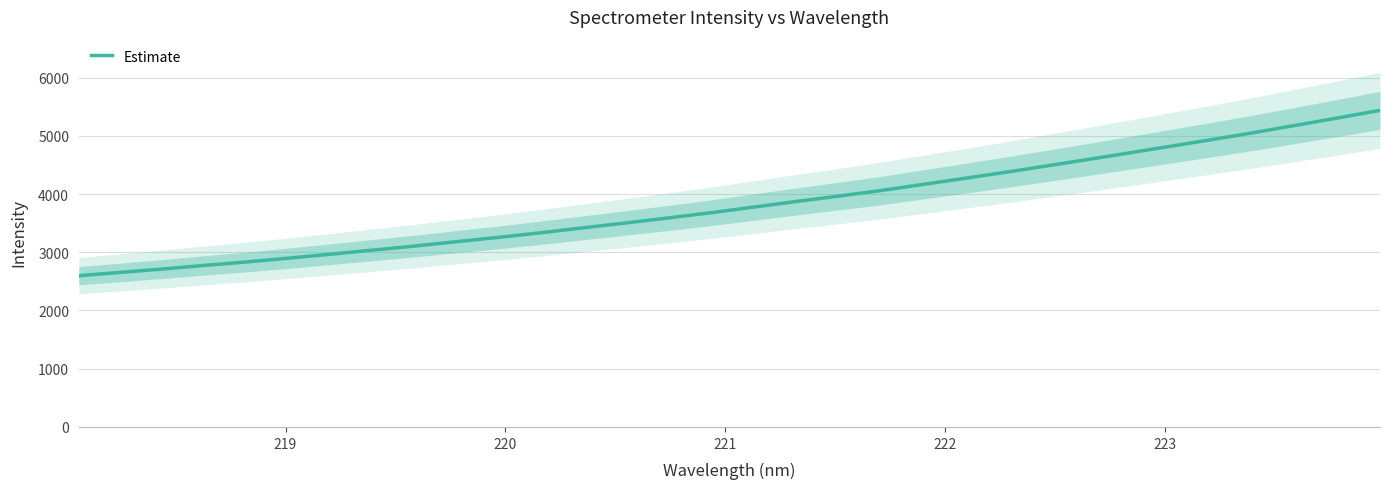

Reading left to right, what are all the values shown in this chart?

2597.5	2655.2	2712.7	2775.1	2834.1	2899.3	2967.8	3036.9	3107.3	3182.6	3256.9	3334.9	3419.0	3501.7	3587.1	3674.1	3768.9	3864.4	3956.3	4049.5	4154.5	4259.0	4366.4	4476.9	4589.5	4703.5	4819.9	4935.6	5055.8	5181.3	5307.4	5437.2